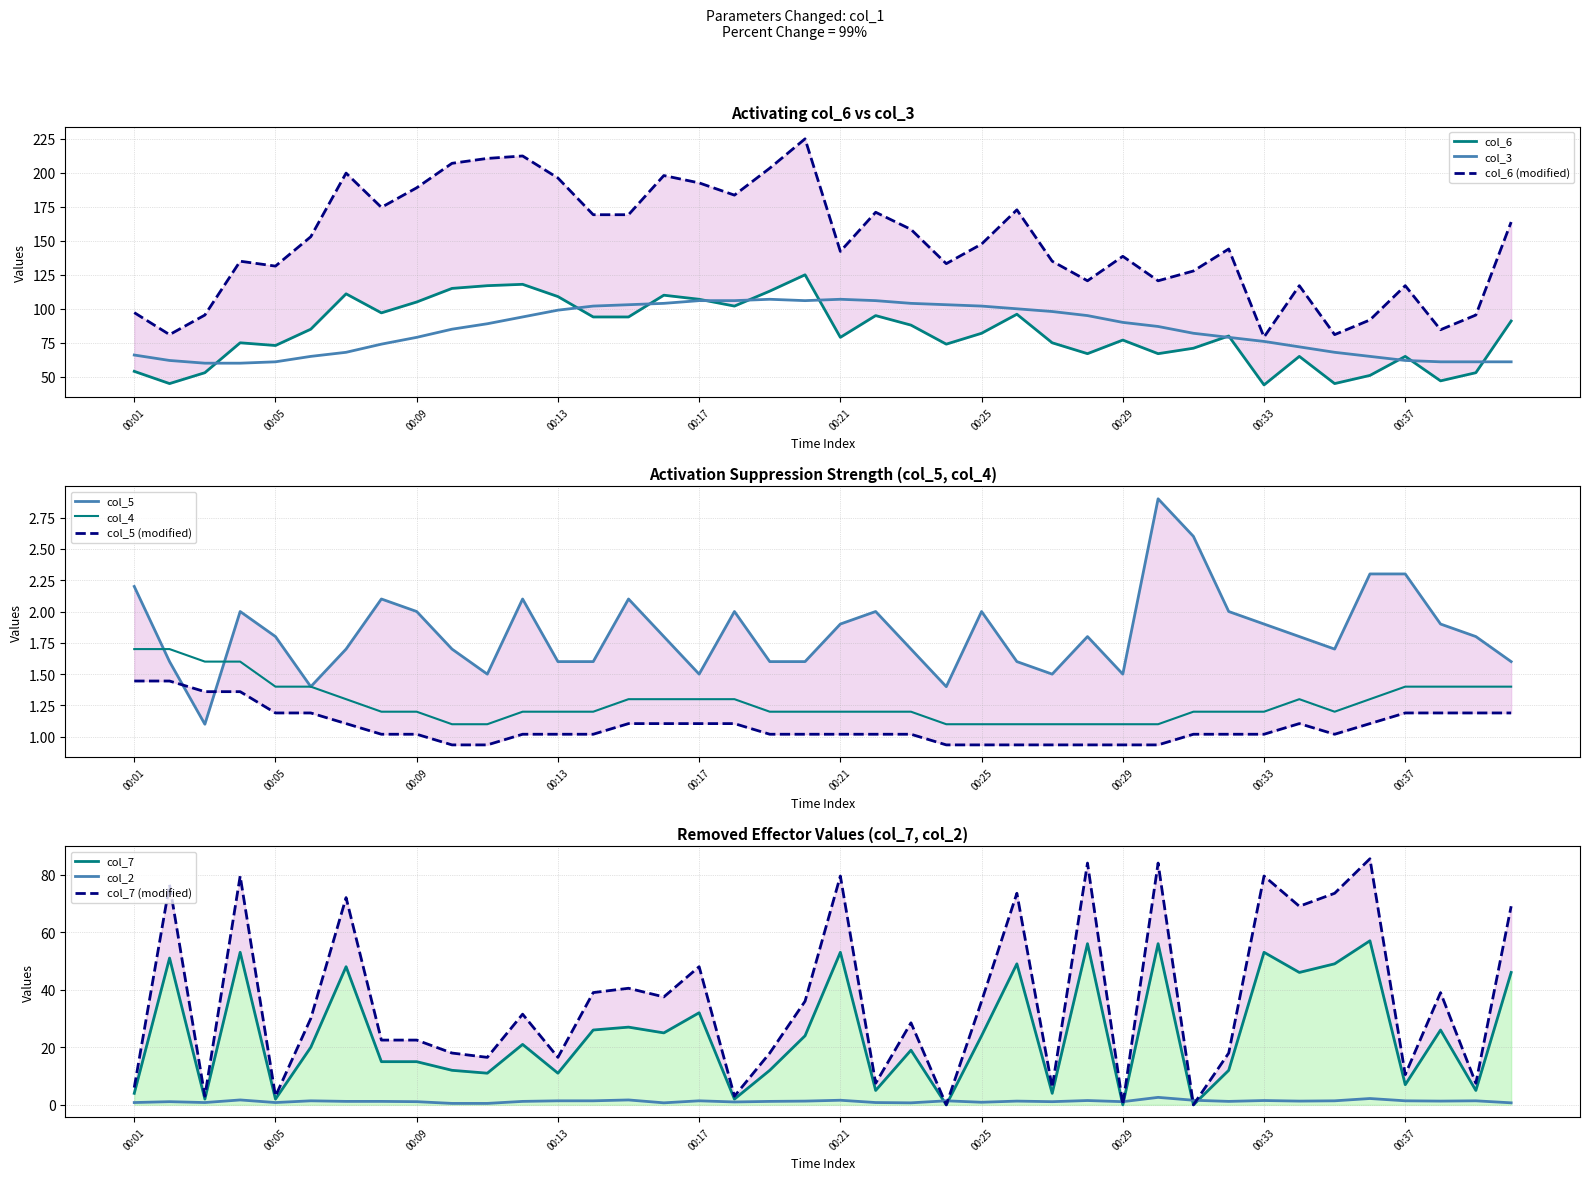

True or false: col_3 has a value of 62 at 00:37.

True